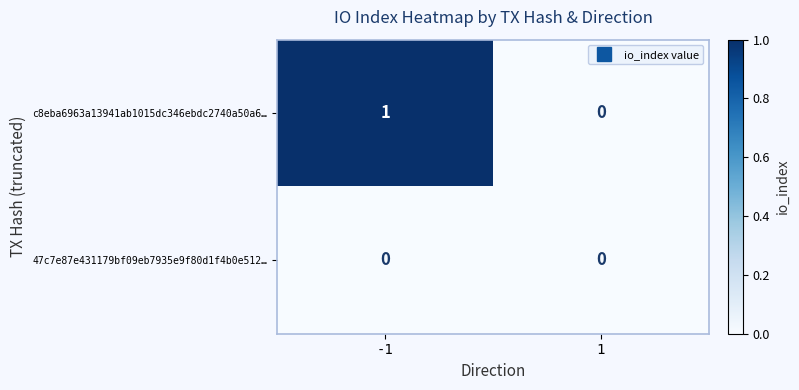

Is it true that c8eba6963a13941ab1015dc346ebdc2740a50a6… equals 0 at 1?

True